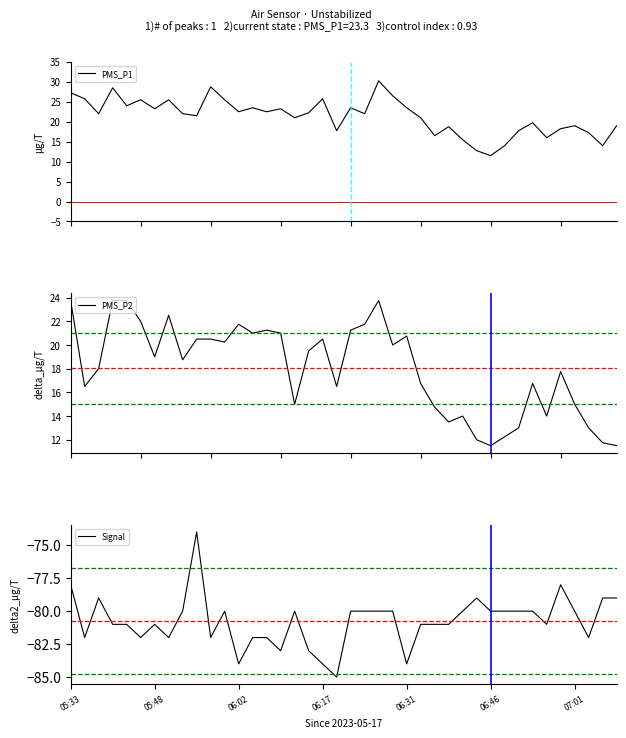

What is the sum of all PMS_P2 values?

720.8